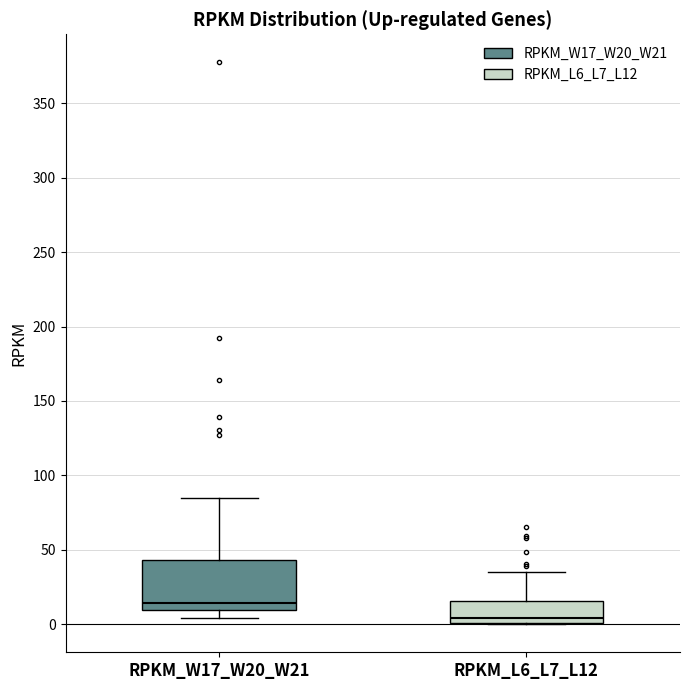

Reading left to right, read every box against the y-axis: the position of its median line, the range the box covers, and the ends of its whiskers. The values are not printed on the chart, so give them approximately, as read against the axis.

RPKM_W17_W20_W21: median 15, box 10 to 45, whiskers 5 to 85
RPKM_L6_L7_L12: median 5, box 0 to 15, whiskers 0 to 35